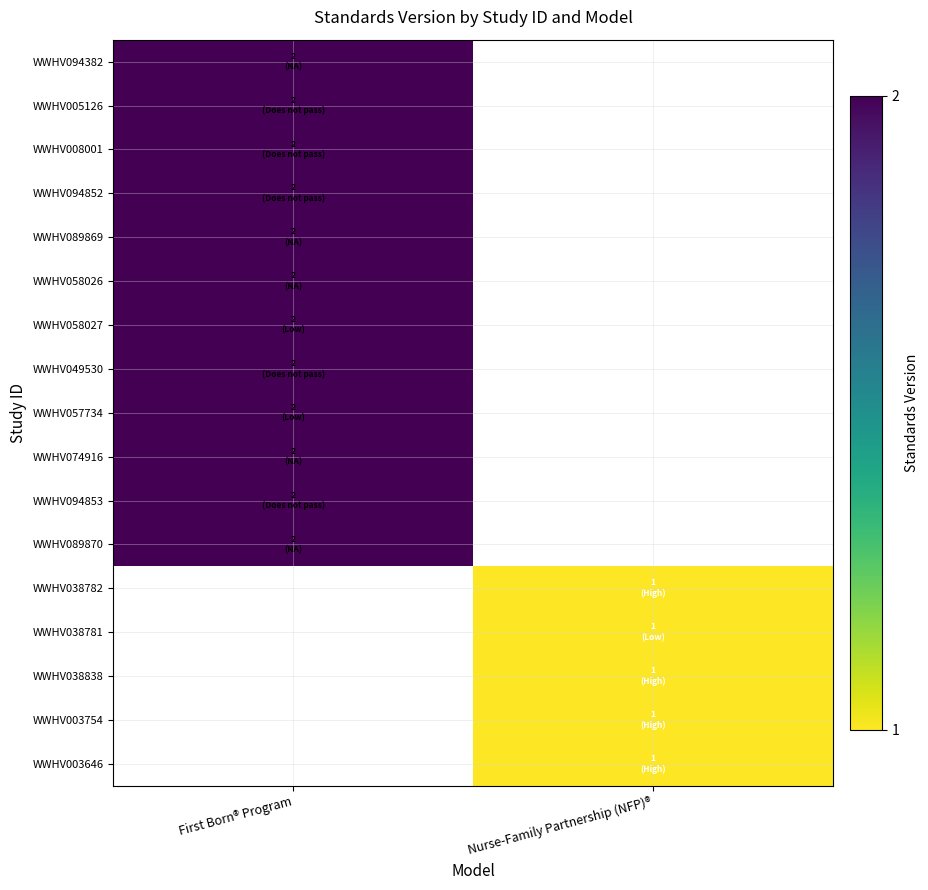

Is the value of WWHV049530 at First Born® Program greater than the value of WWHV003754 at Nurse-Family Partnership (NFP)®?

Yes